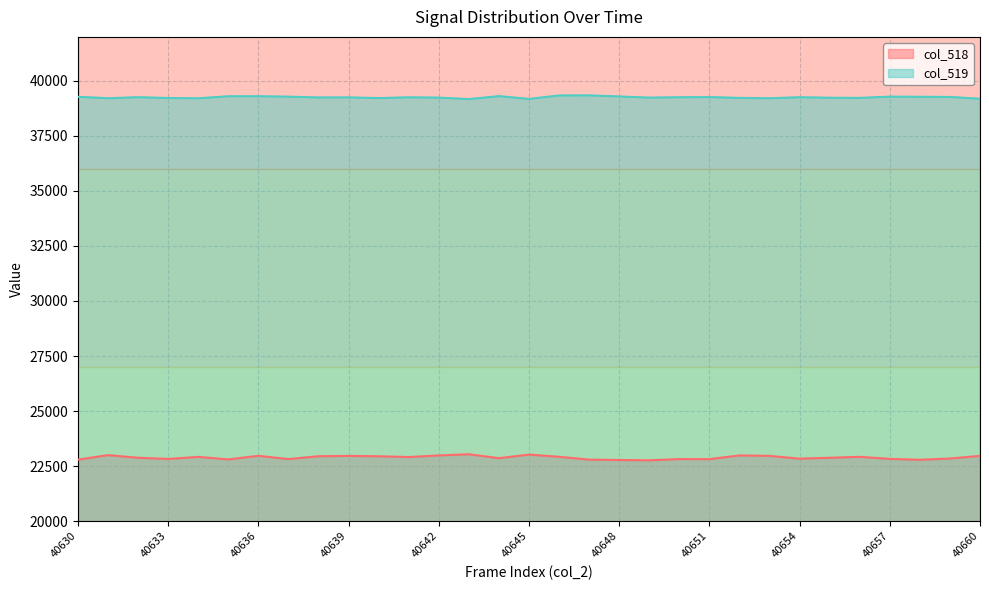

What is the difference between the highest and lowest values at 40654?

16422